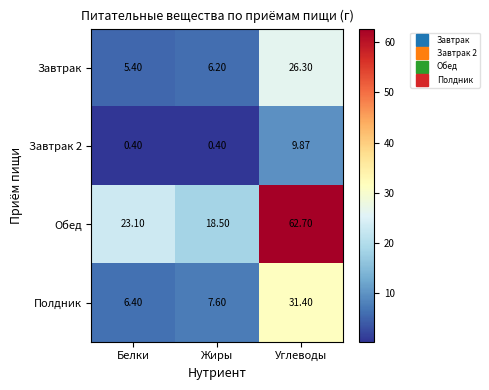

How many values in the Обед series exceed 23?

2